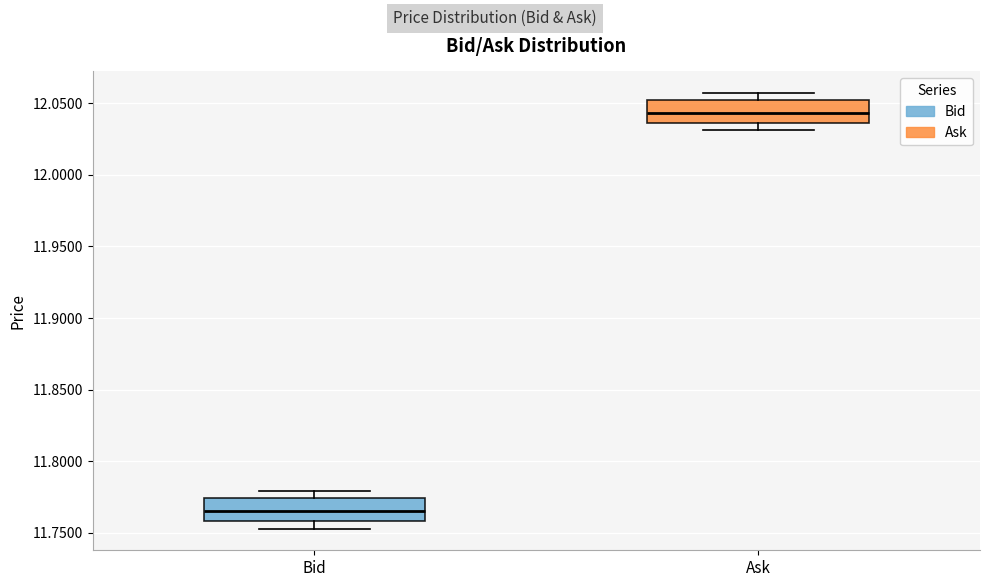

Which box has the lowest median line?

Bid